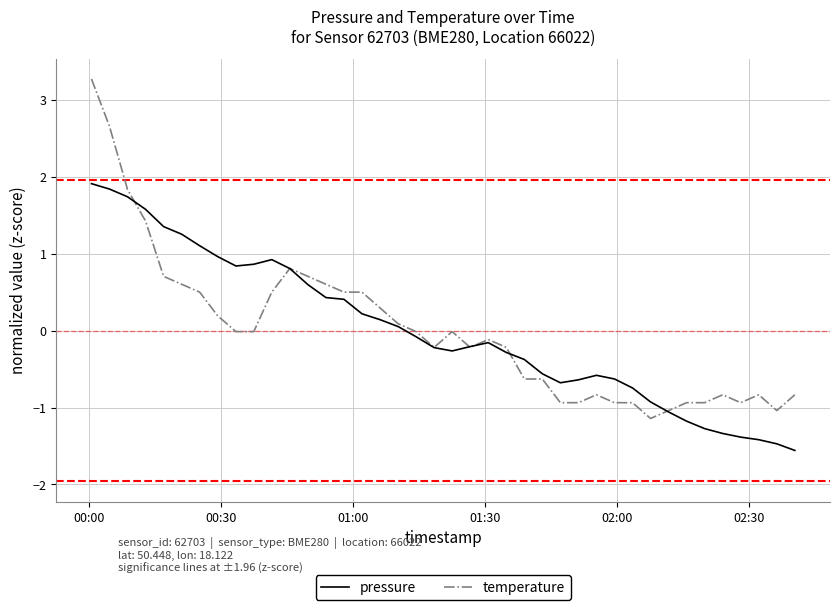

Which series has the largest range (max minus min)?

temperature